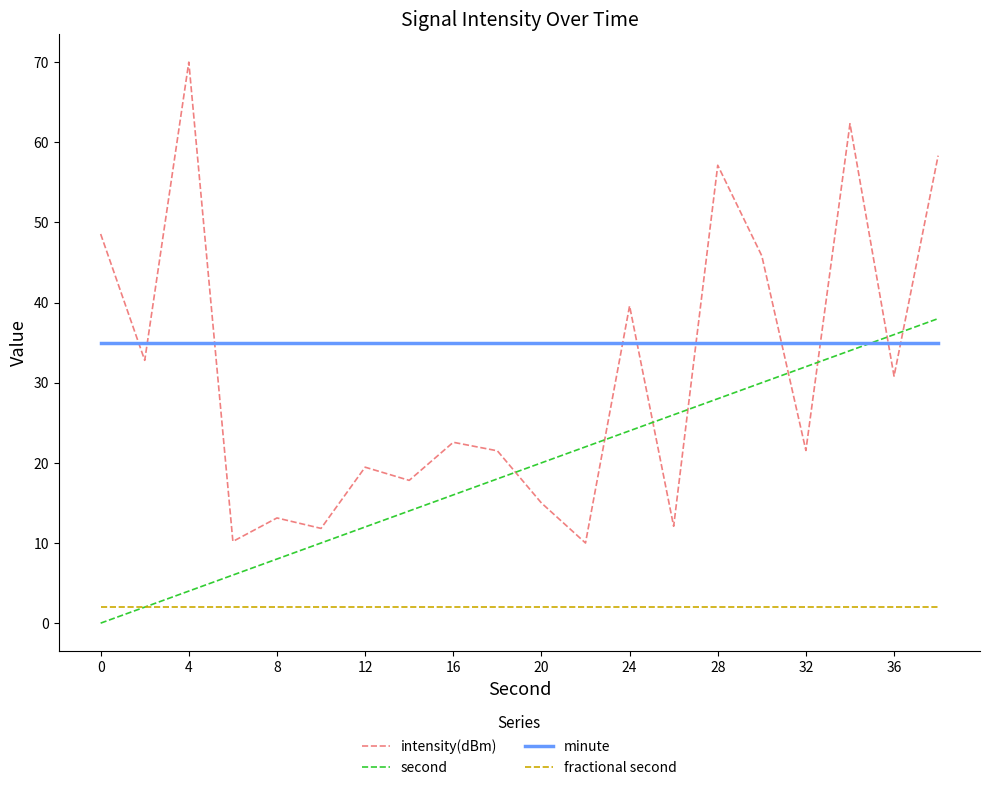

How many distinct data groups are displayed?

4